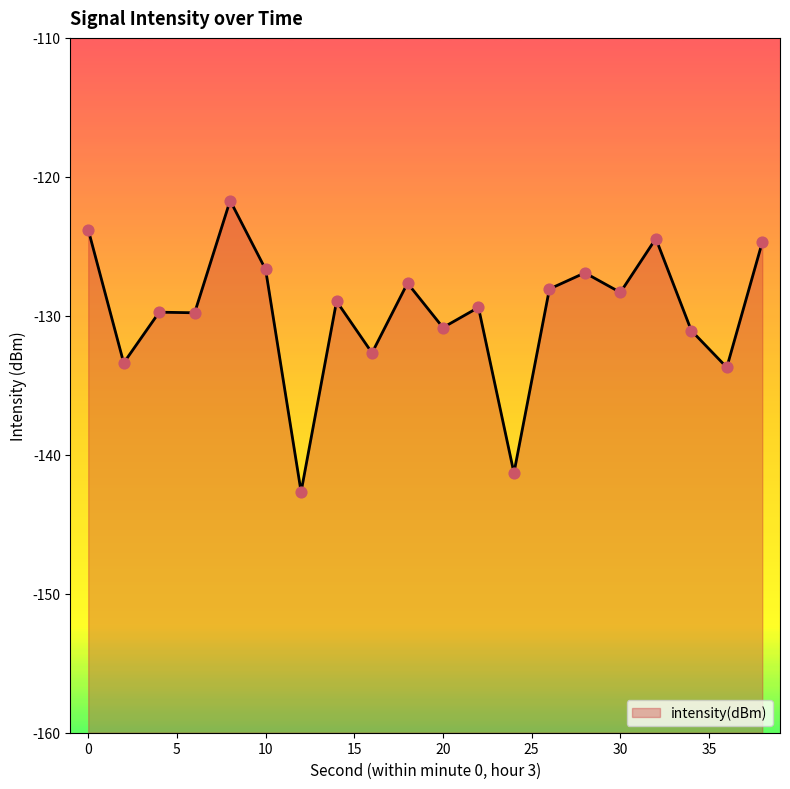

Between 22 and 34, which is larger?

22